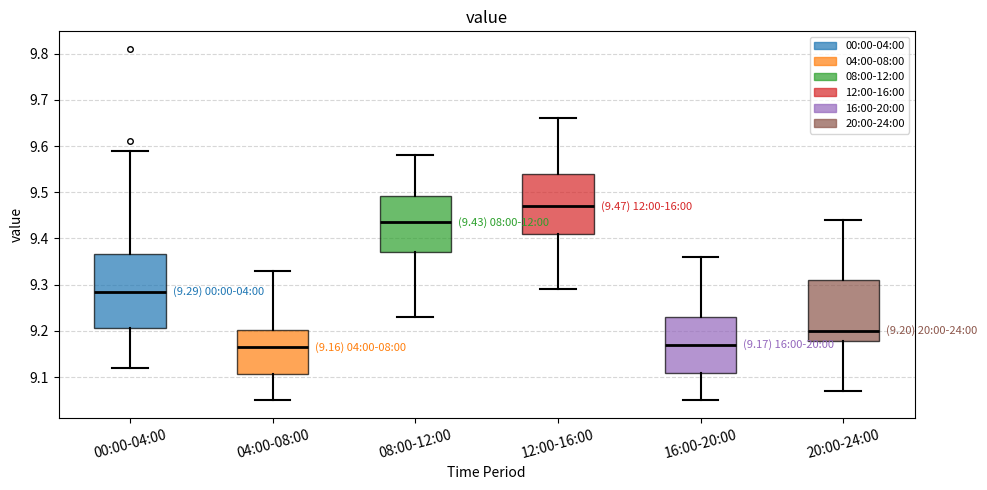

Which box is the tallest, from its lower edge to its upper edge?

00:00-04:00